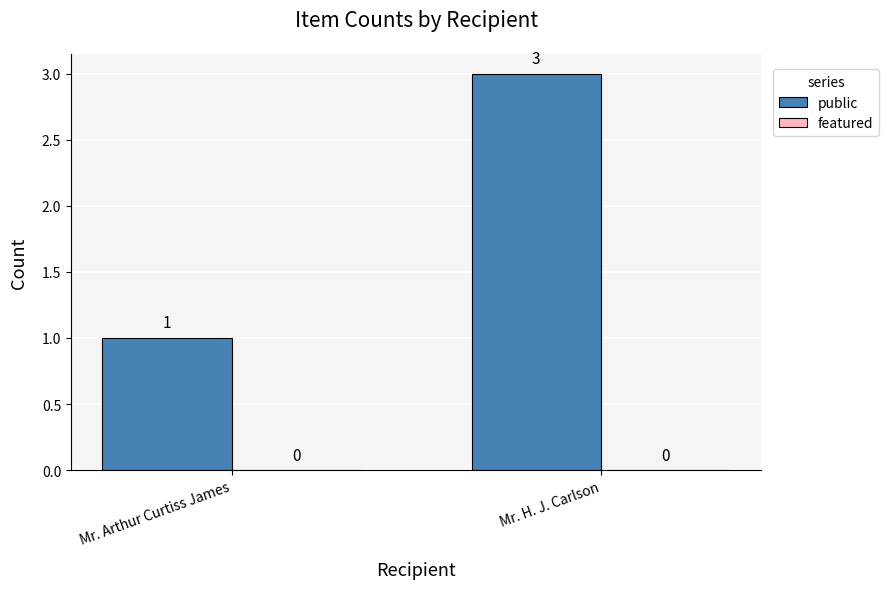

At which category does the chart reach its peak across all series?

Mr. H. J. Carlson